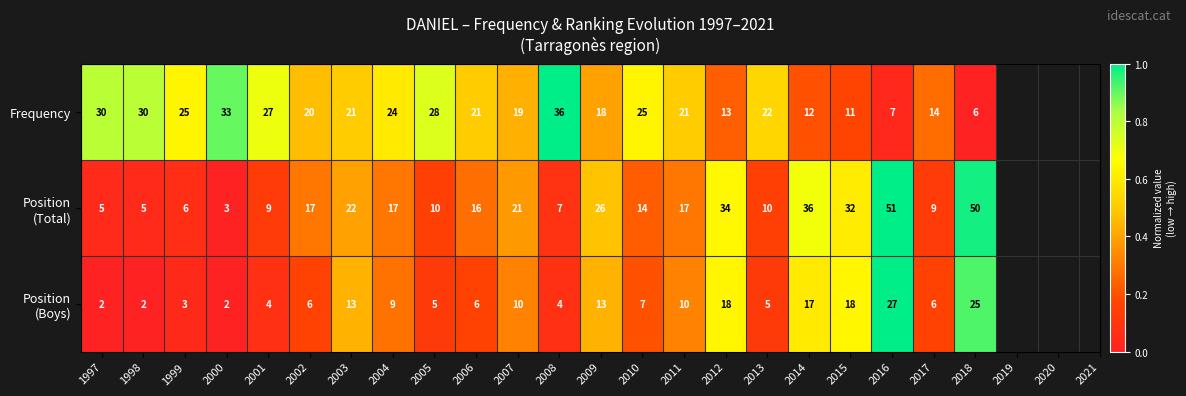

At which category is the sum across all series the highest?

2016